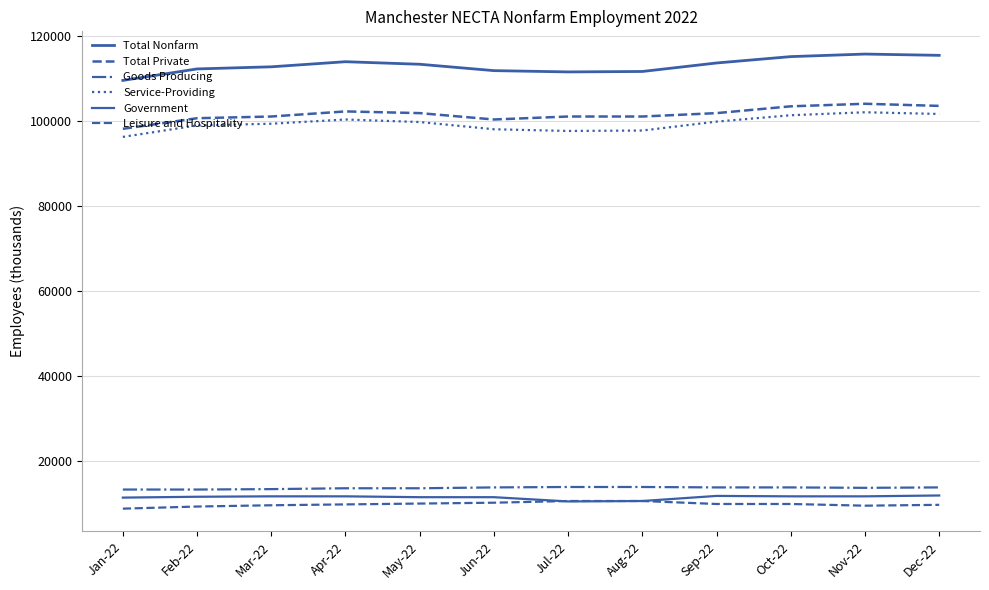

What is the sum of the Total Nonfarm values at Jan-22 and Nov-22?

225400